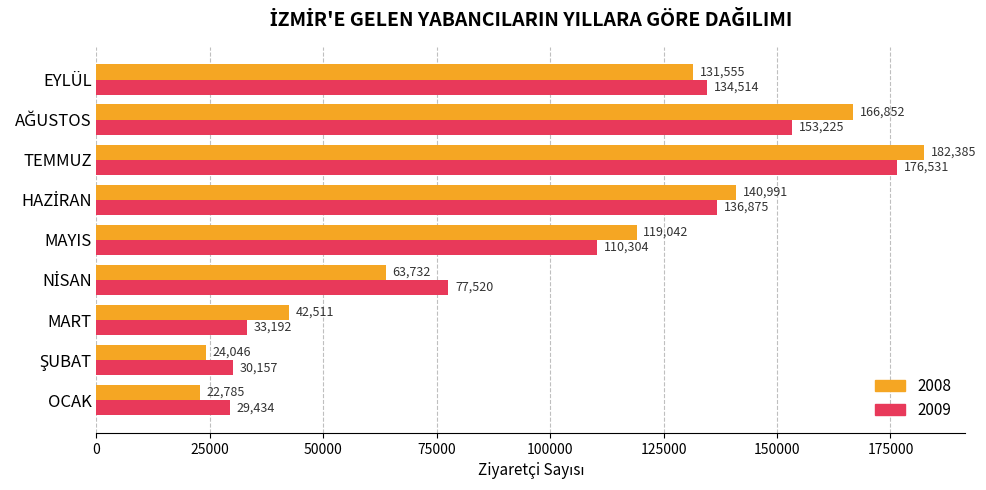

The 2009 series shows 110304 at MAYIS. True or false?

True